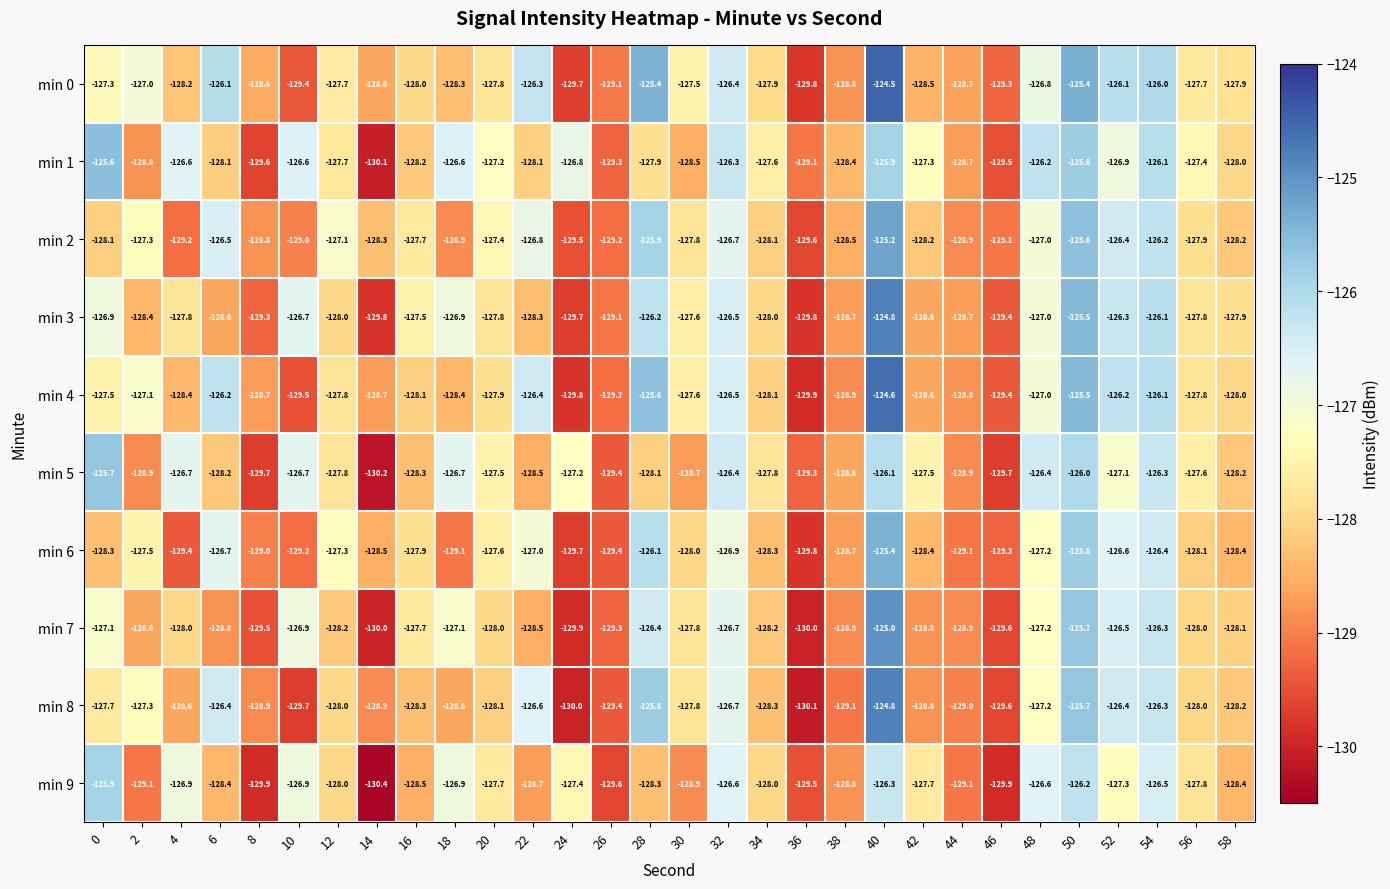

True or false: min 5 has a value of -205.3 at 50.

False